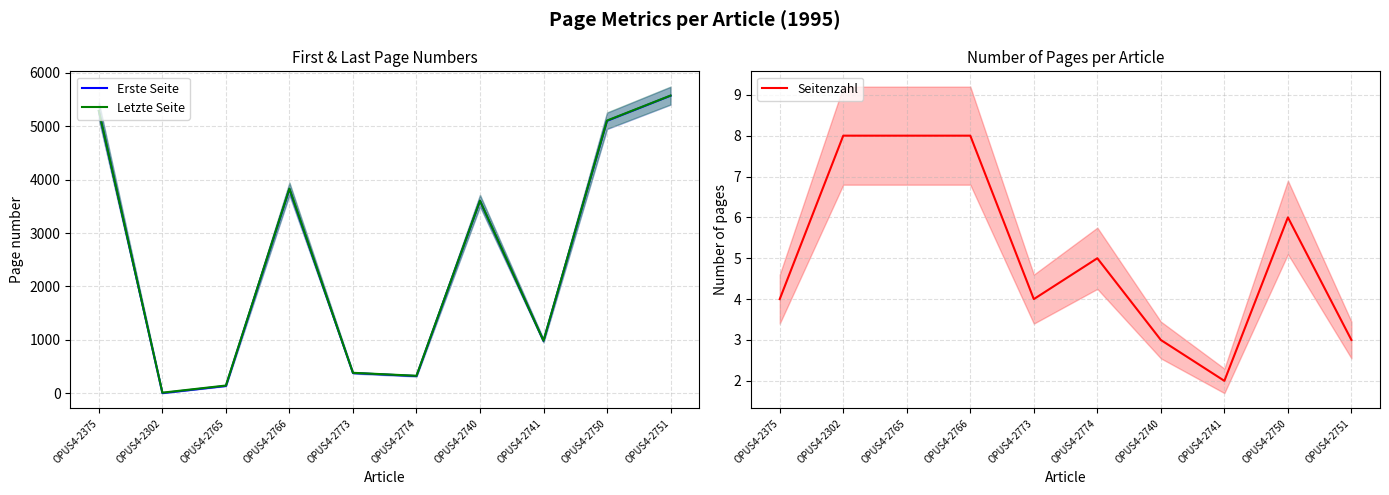

True or false: Seitenzahl and Letzte Seite intersect in this chart.

False